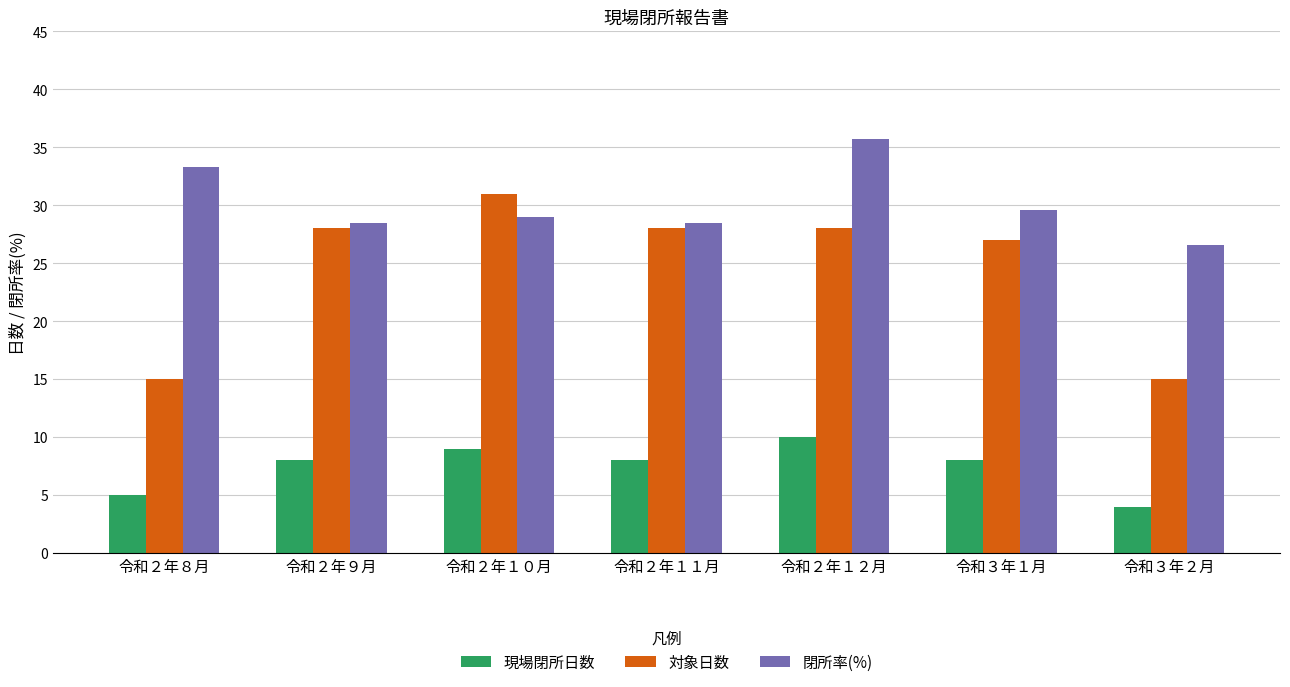

Reading left to right, what are all the values shown in this chart?

現場閉所日数: 令和２年８月=5.0	令和２年９月=8.0	令和２年１０月=9.0	令和２年１１月=8.0	令和２年１２月=10.0	令和３年１月=8.0	令和３年２月=4.0
対象日数: 令和２年８月=15.0	令和２年９月=28.0	令和２年１０月=31.0	令和２年１１月=28.0	令和２年１２月=28.0	令和３年１月=27.0	令和３年２月=15.0
閉所率(%): 令和２年８月=33.3	令和２年９月=28.5	令和２年１０月=29.0	令和２年１１月=28.5	令和２年１２月=35.7	令和３年１月=29.6	令和３年２月=26.6